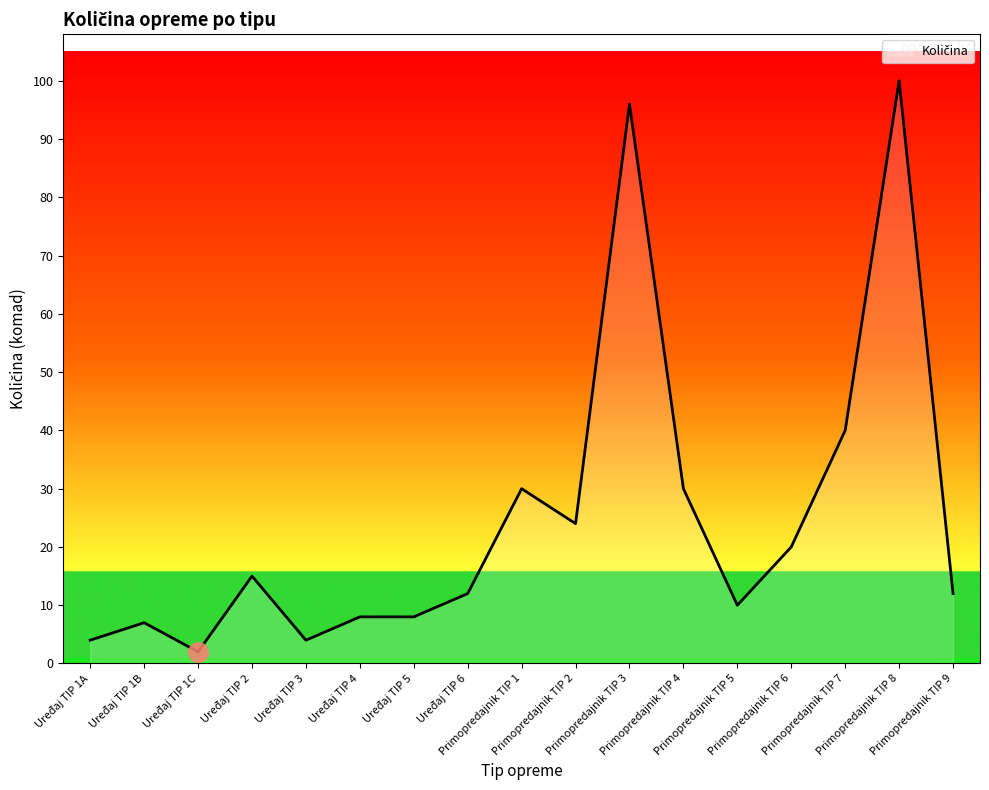

What is the difference between the maximum and minimum values?

98